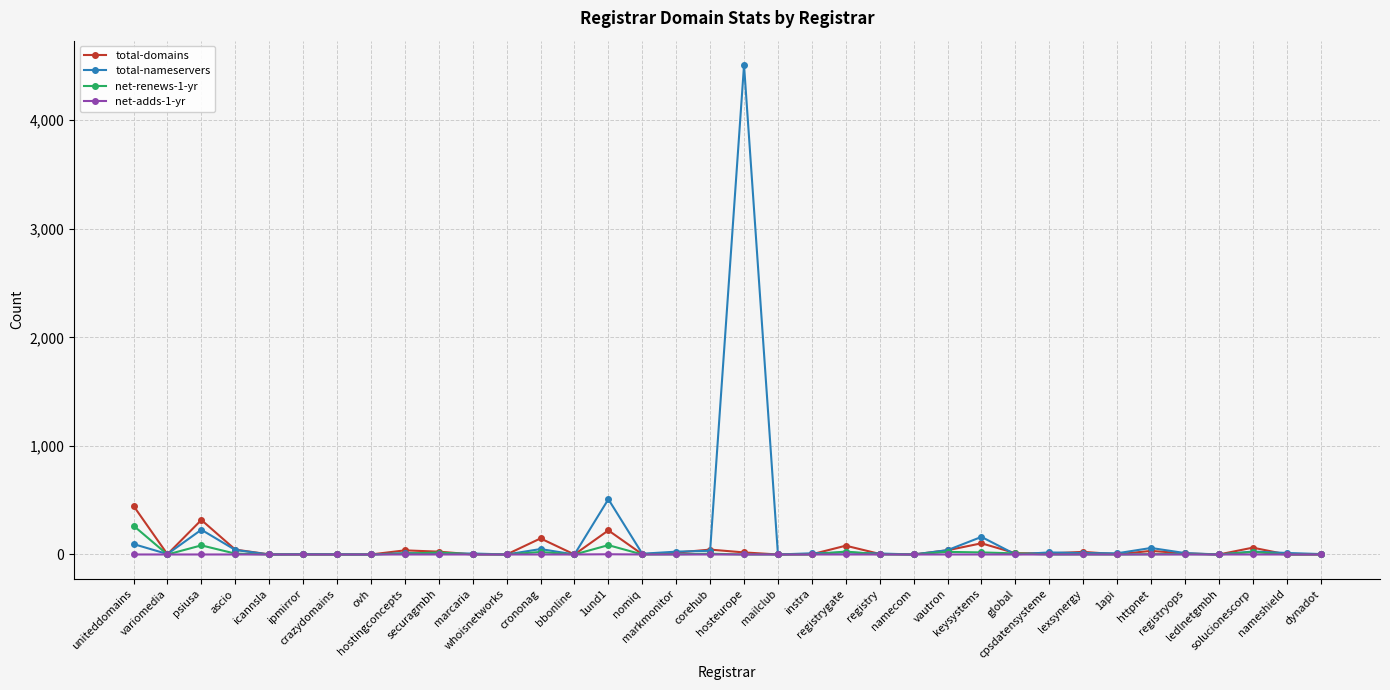

What are all the series names shown in the legend?

total-domains, total-nameservers, net-renews-1-yr, net-adds-1-yr